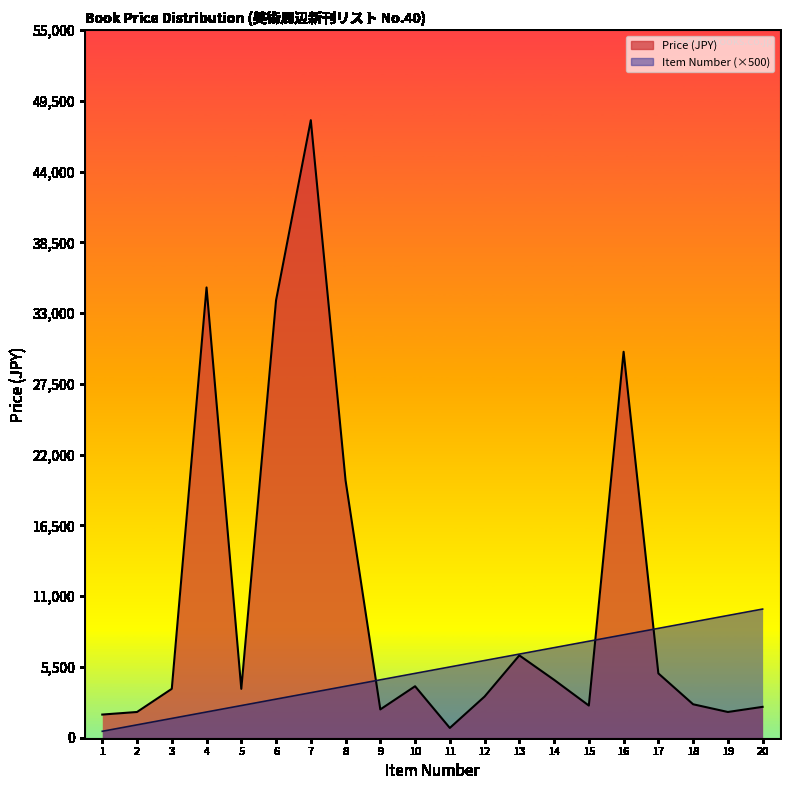

What is the average value of the Price (JPY) series?

10698